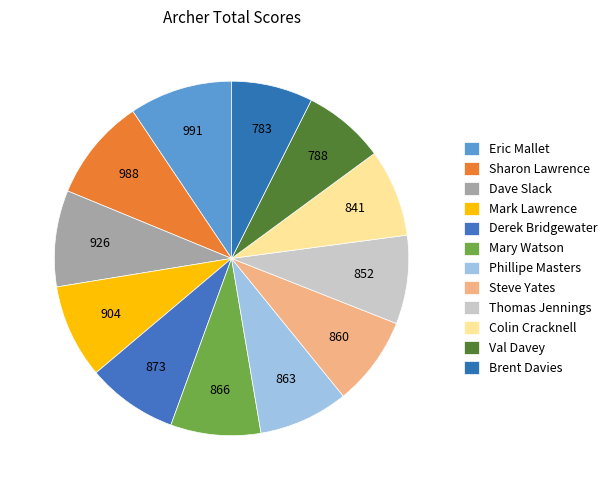

Rank the categories by value from lowest to highest.

Brent Davies, Val Davey, Colin Cracknell, Thomas Jennings, Steve Yates, Phillipe Masters, Mary Watson, Derek Bridgewater, Mark Lawrence, Dave Slack, Sharon Lawrence, Eric Mallet